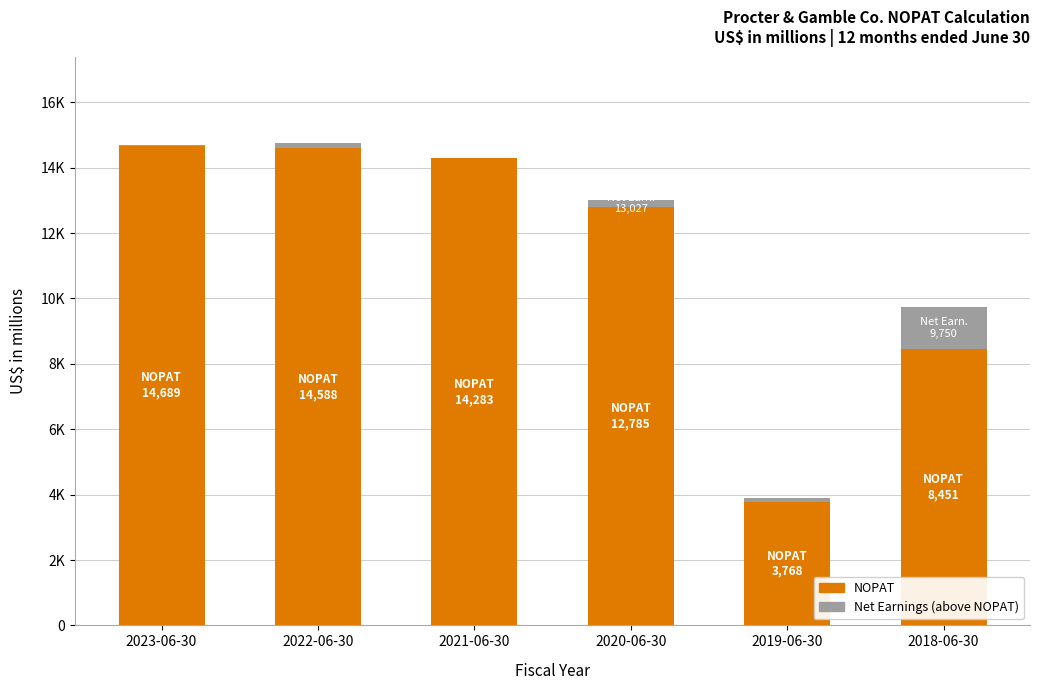

Which category has the lowest value across all series?

2023-06-30